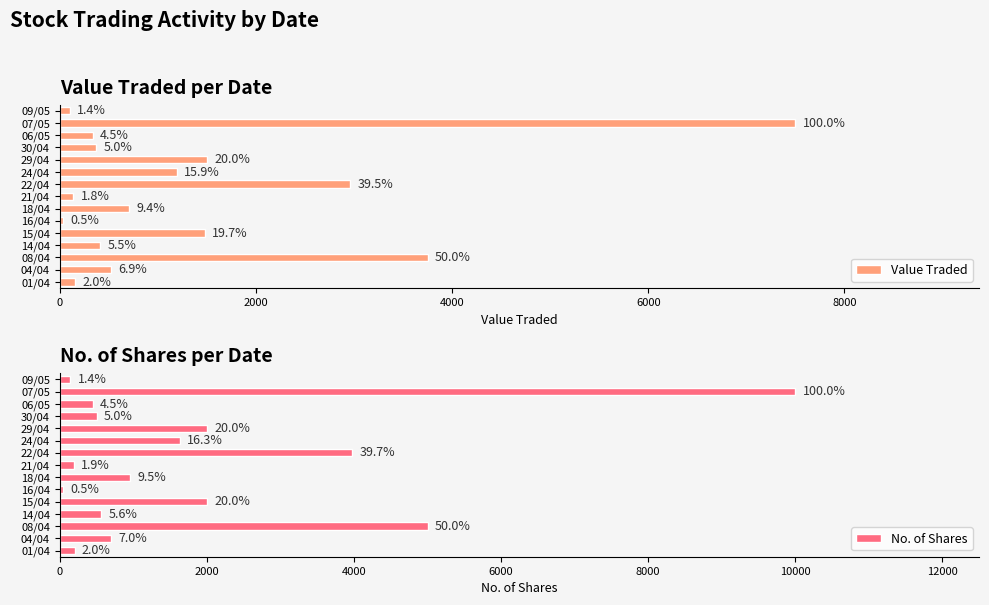

Rank the series at 04/04 from highest to lowest value.

No. of Shares, Value Traded